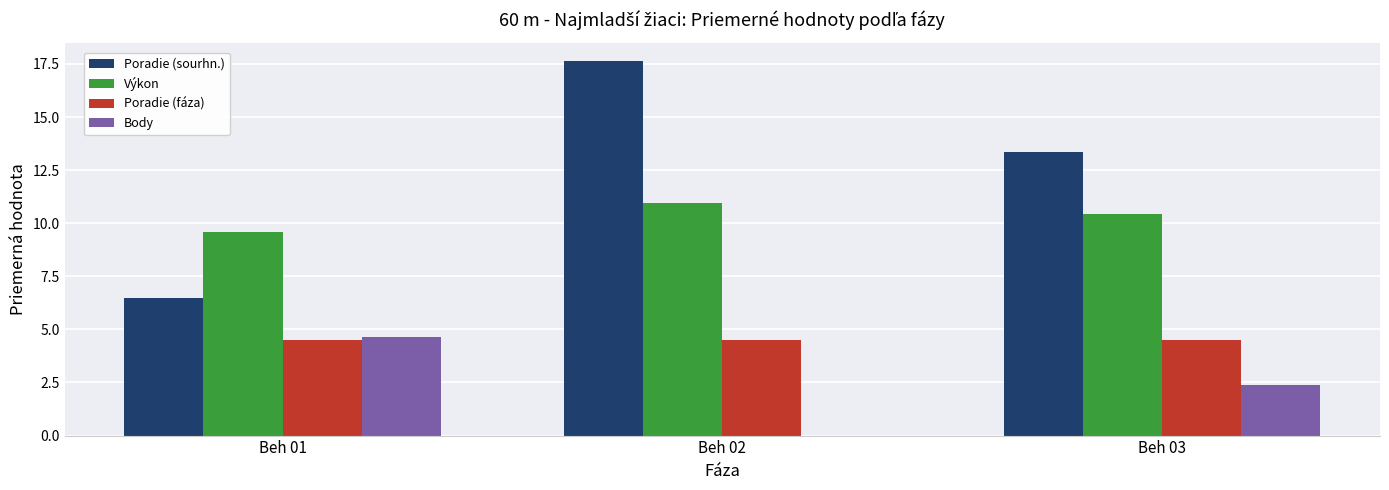

What is the sum of all Poradie (fáza) values?

13.5